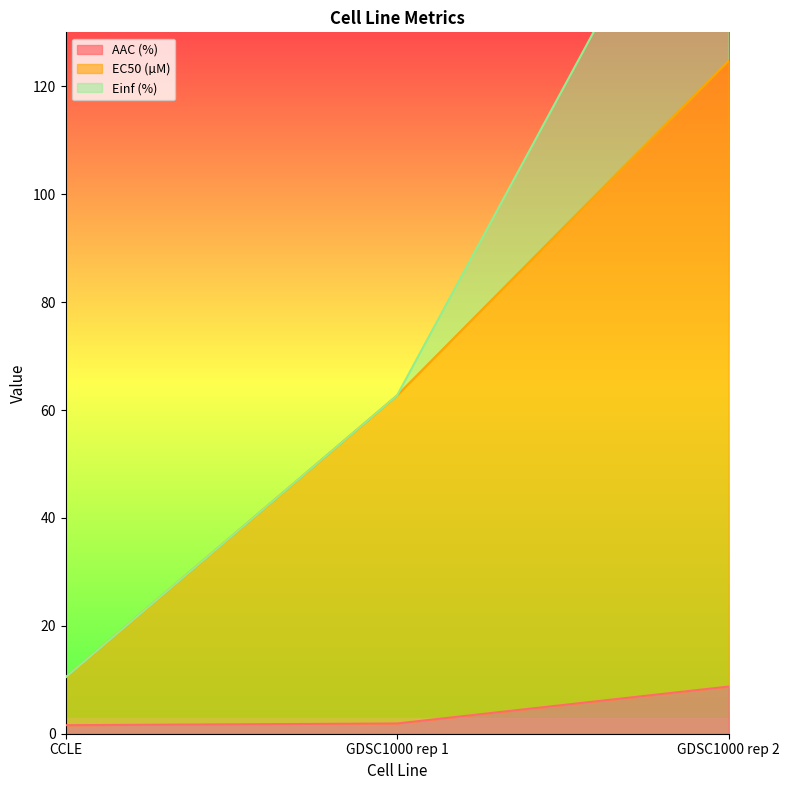

The value of EC50 (µM) at GDSC1000 rep 2 is 124.7. True or false?

True